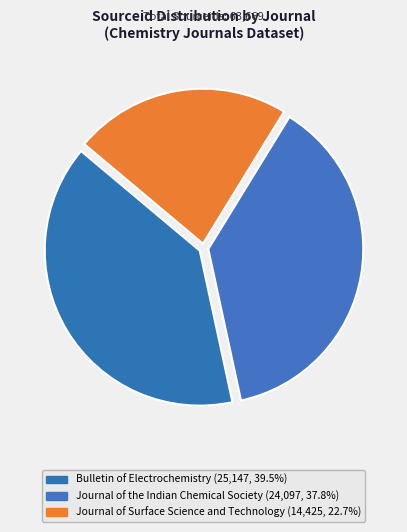

How many segments does this pie chart have?

3